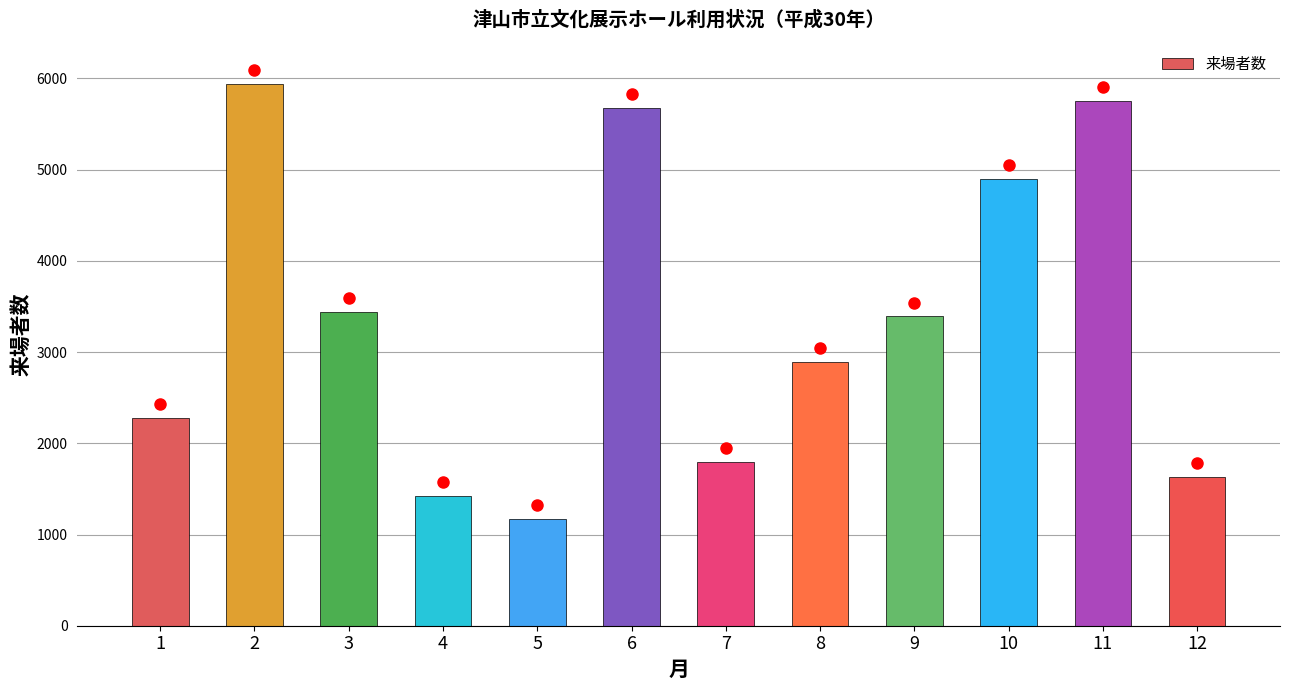

Is it true that the value at 8 is 4932?

False